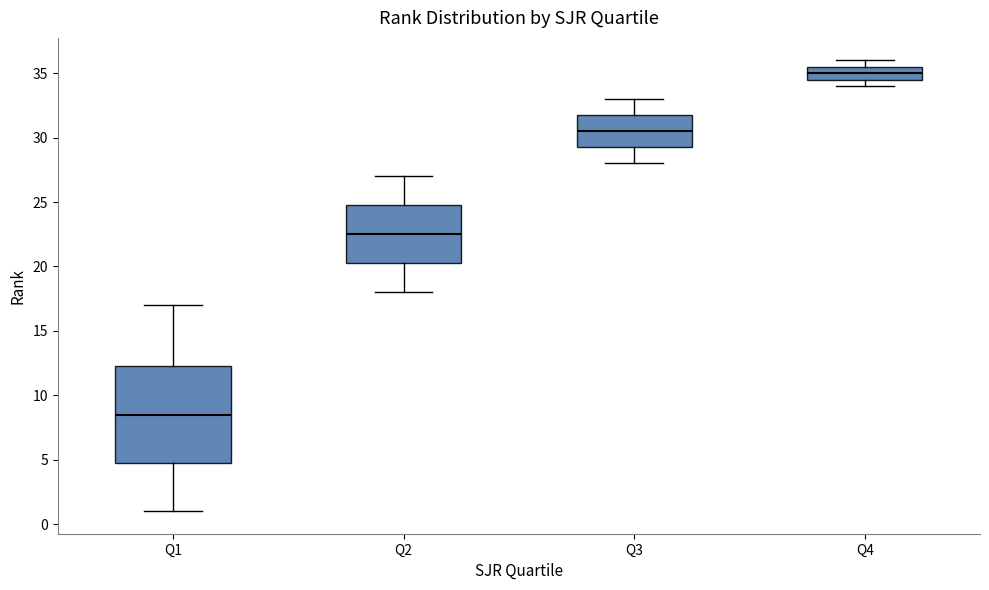

Where is the upper edge of the box for Q4 on the y-axis? The values are not printed on the chart, so give them approximately, as read against the axis.

35.5